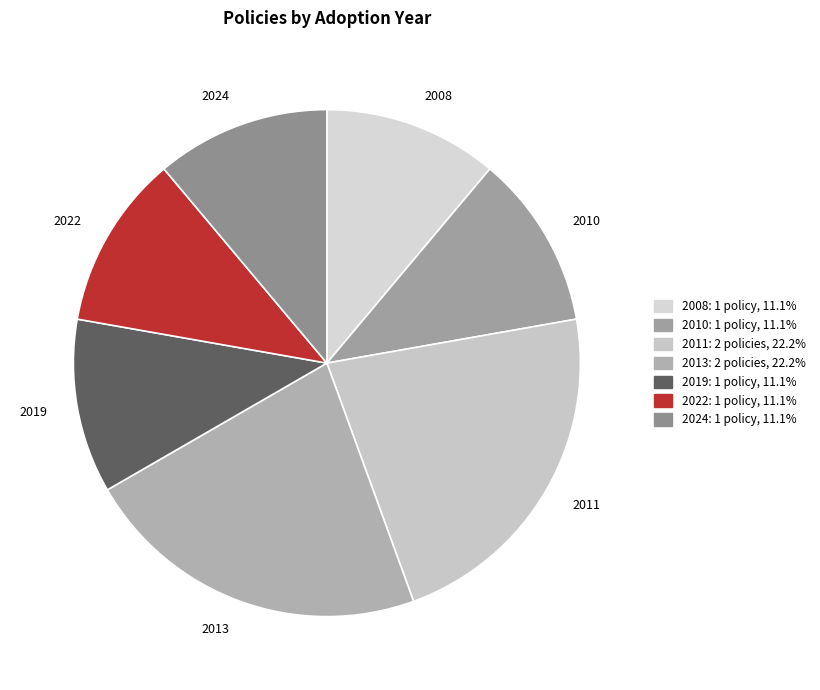

What is the ratio of the value at 2019 to the value at 2011?

0.5